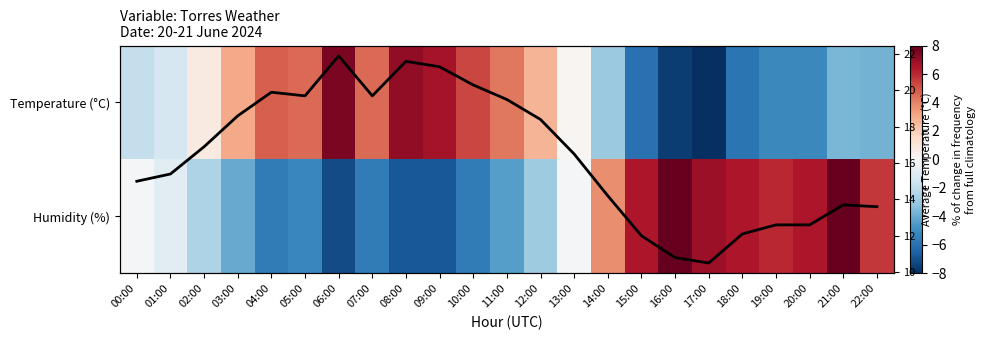

The value of Temperature (°C) at 07:00 is 8.5. True or false?

False